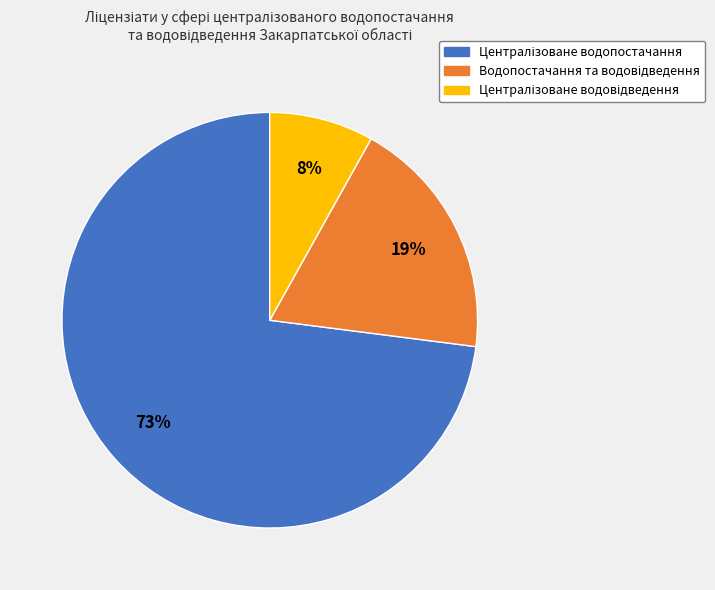

Does any single category account for the majority?

Yes